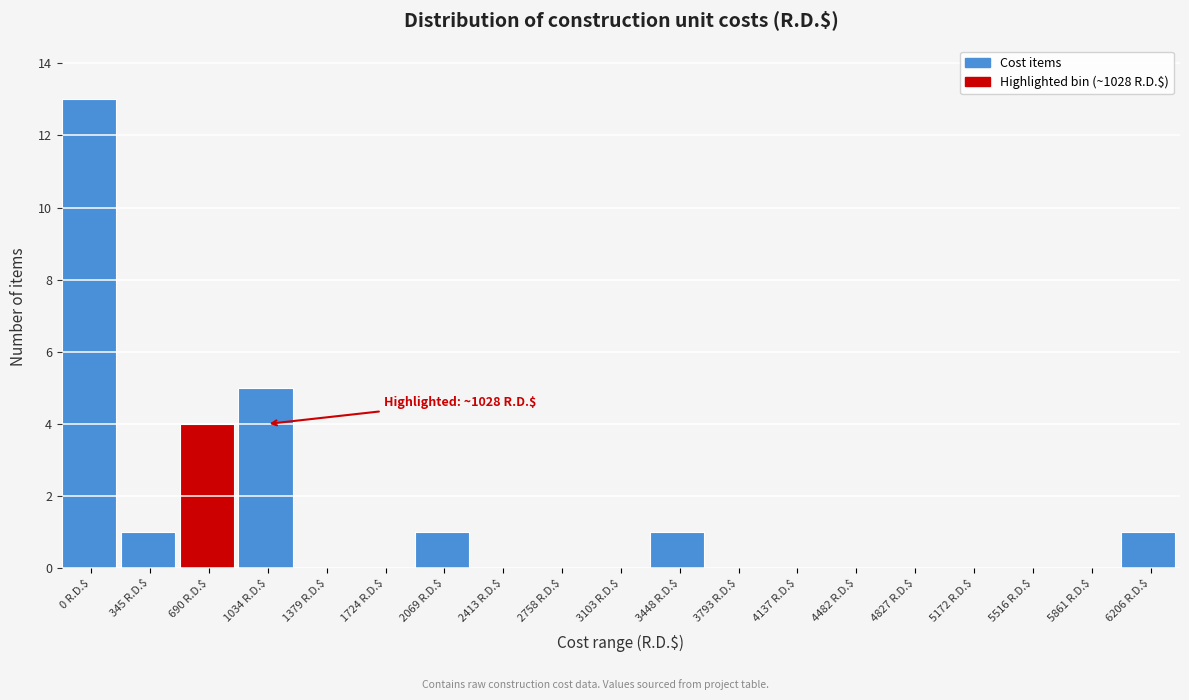

Which label corresponds to the largest value in the chart?

0 R.D.$